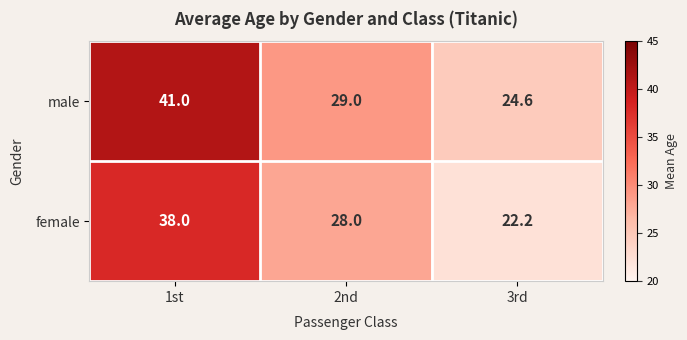

Between 1st and 2nd, which series saw the biggest shift?

male